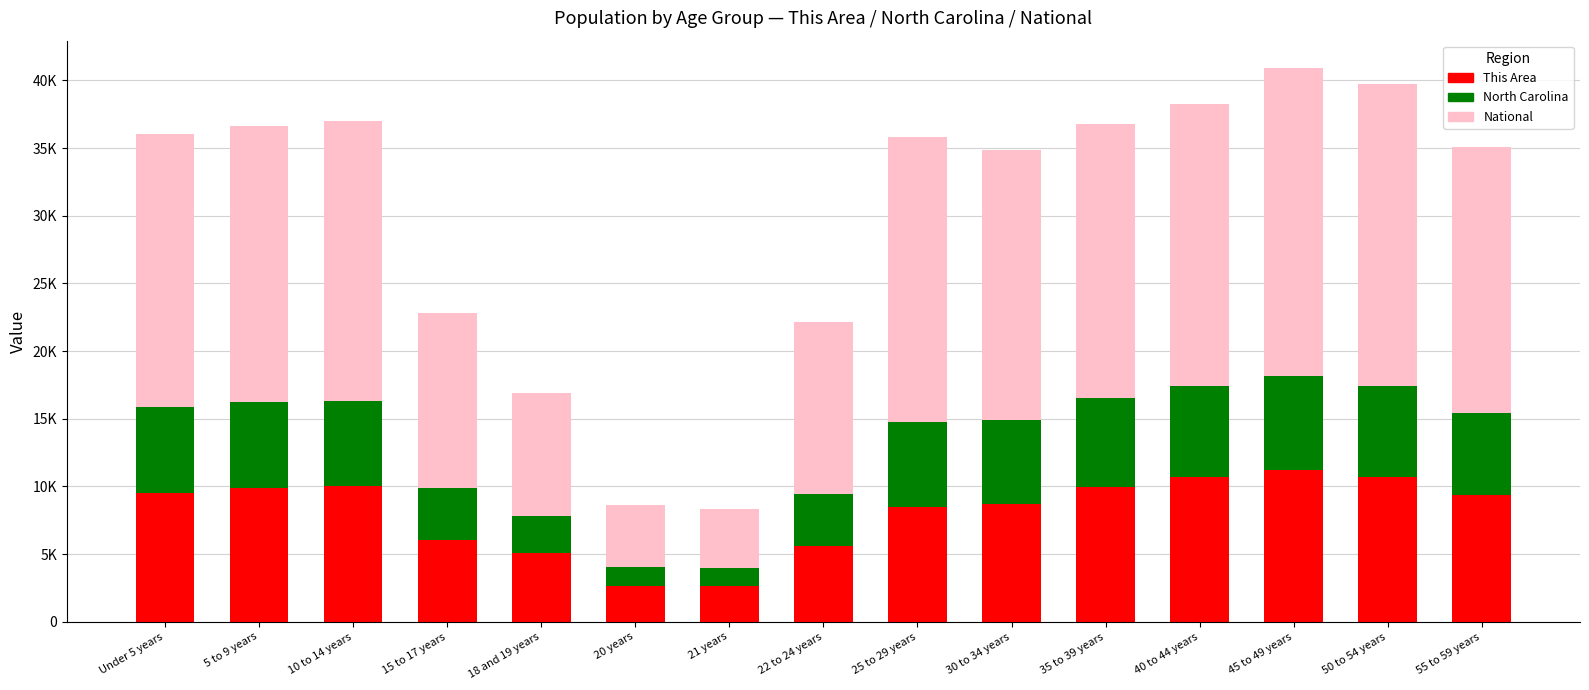

At which label is North Carolina closest to 0?

21 years